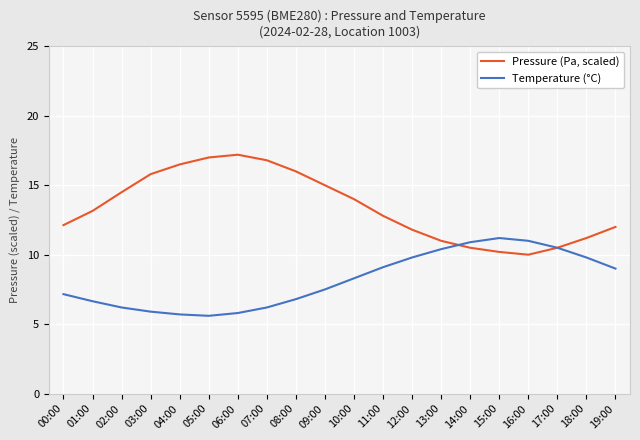

What is the spread (max minus min) of values at 14:00?

0.4